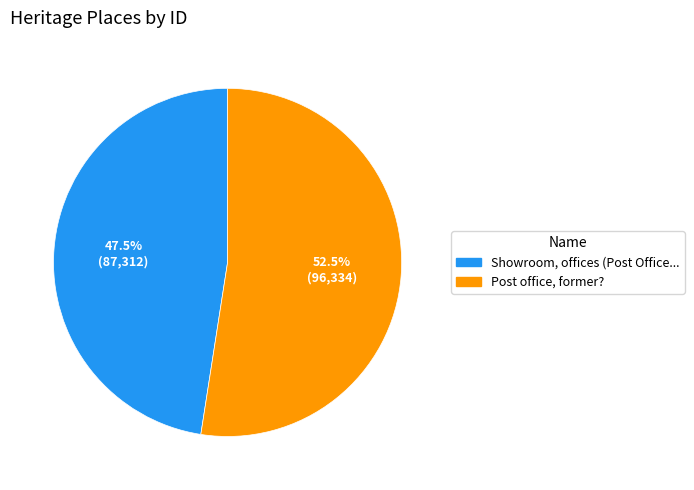

Does any single category account for the majority?

Yes